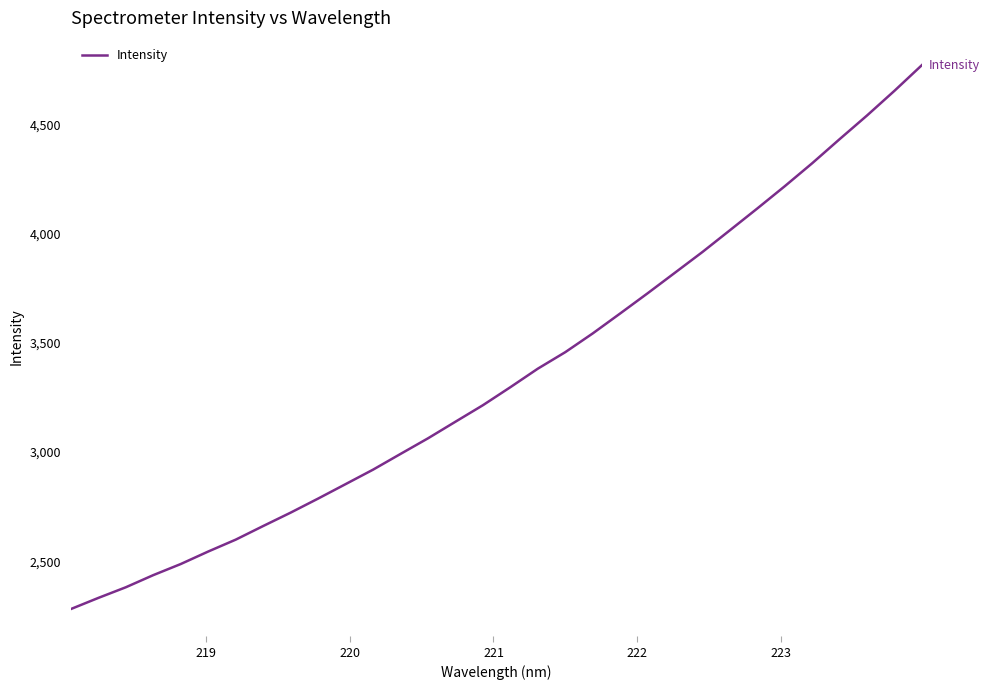

How many categories are shown in the chart?

32